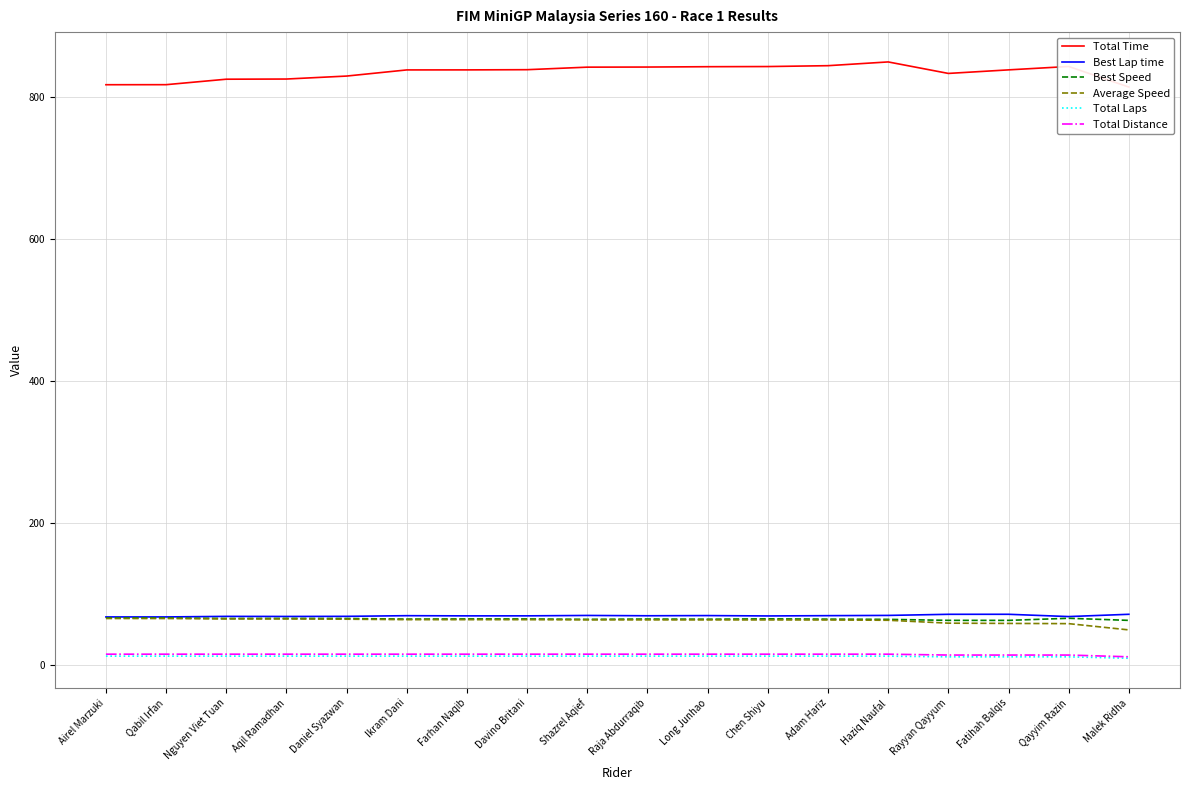

What are all the series names shown in the legend?

Total Time, Best Lap time, Best Speed, Average Speed, Total Laps, Total Distance